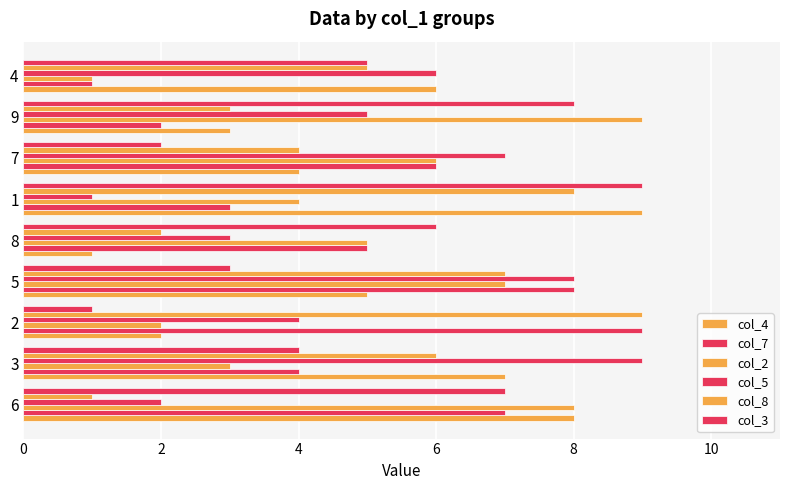

Count the number of data series in this chart.

6